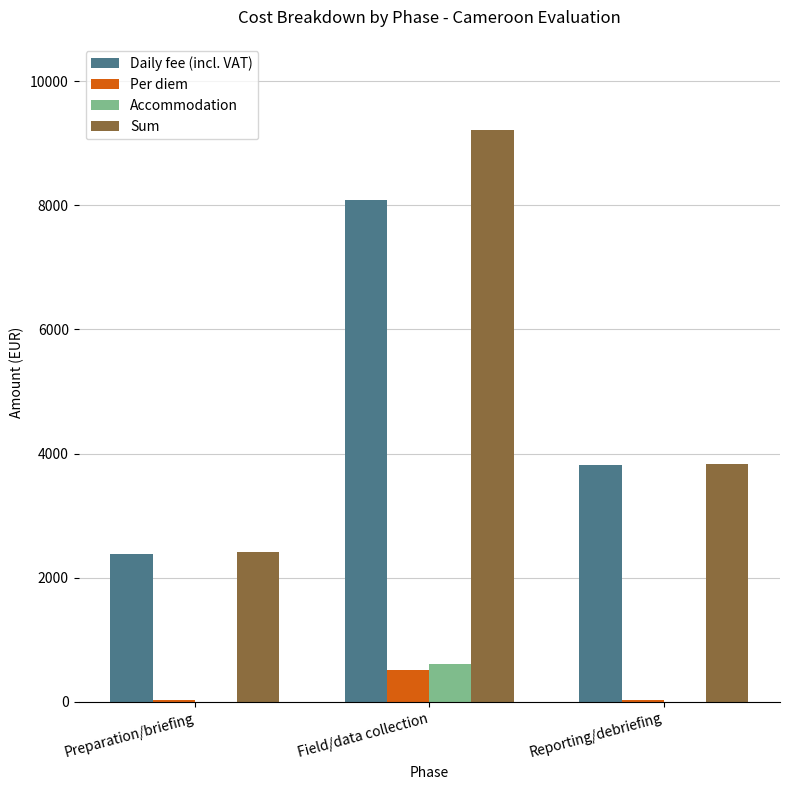

Which series has the largest total across all categories?

Sum